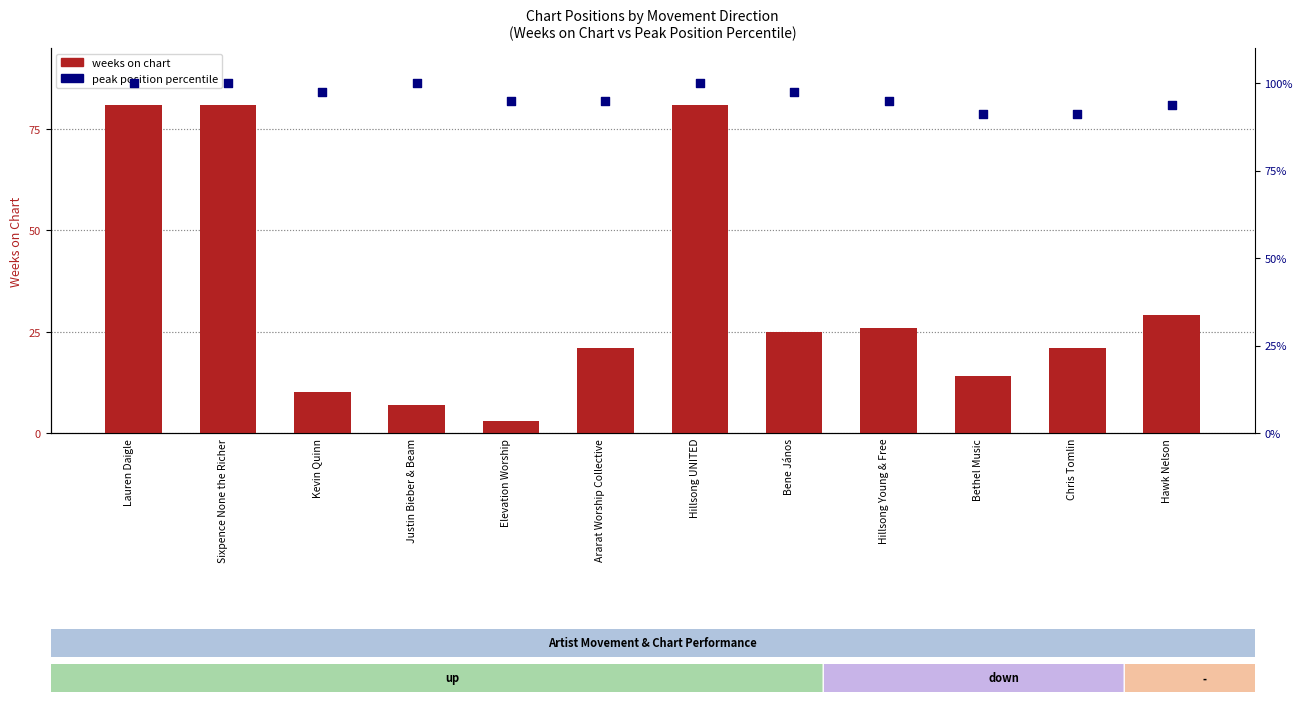

Which series contains the highest Y value?

peak position (percentile)